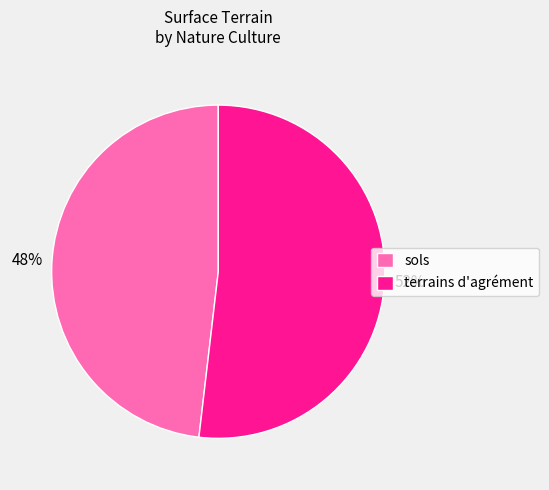

To the nearest percent, what is the difference between the terrains d'agrément and sols slice percentages?

4%